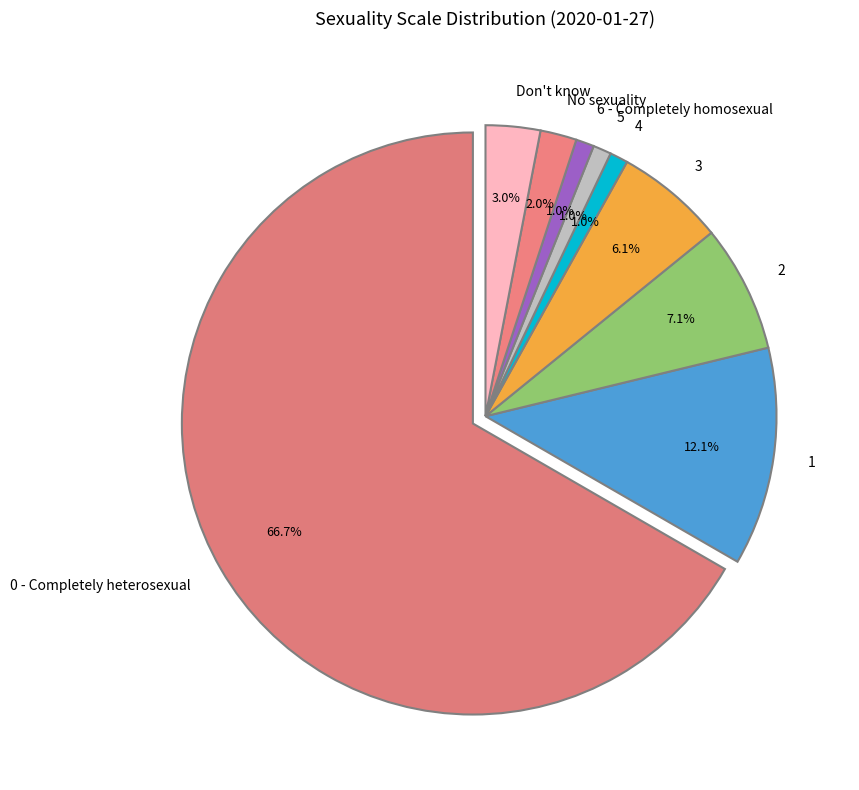

The 1 slice represents 12% of the pie. True or false?

True